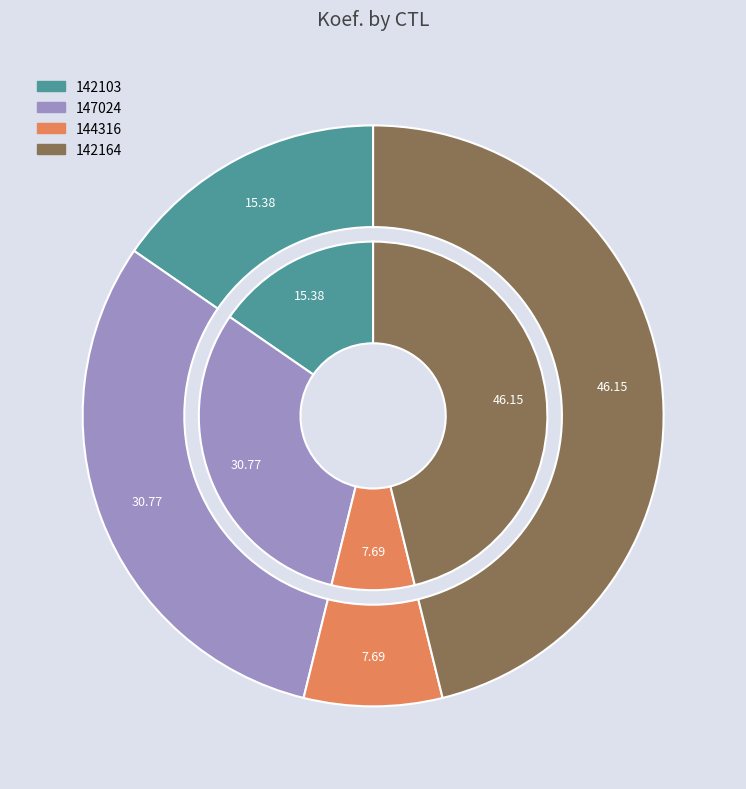

To the nearest percent, what is the difference between the largest and smallest slice percentages?

38%